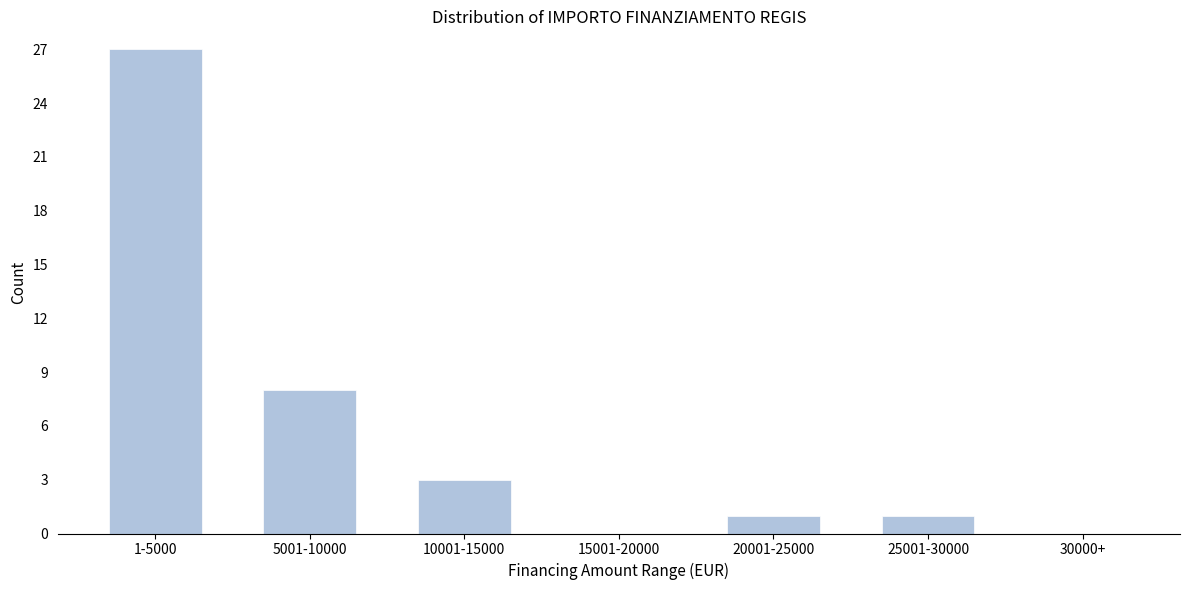

Reading right to left, what are all the values shown in this chart?

30000+=0	25001-30000=1	20001-25000=1	15001-20000=0	10001-15000=3	5001-10000=8	1-5000=27